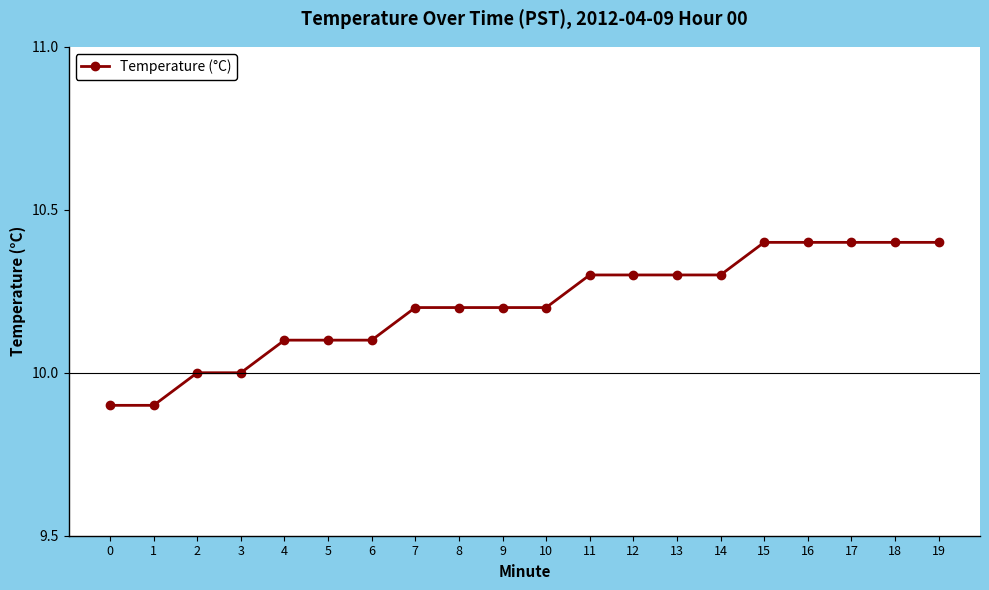

How many data points does each series have?

20